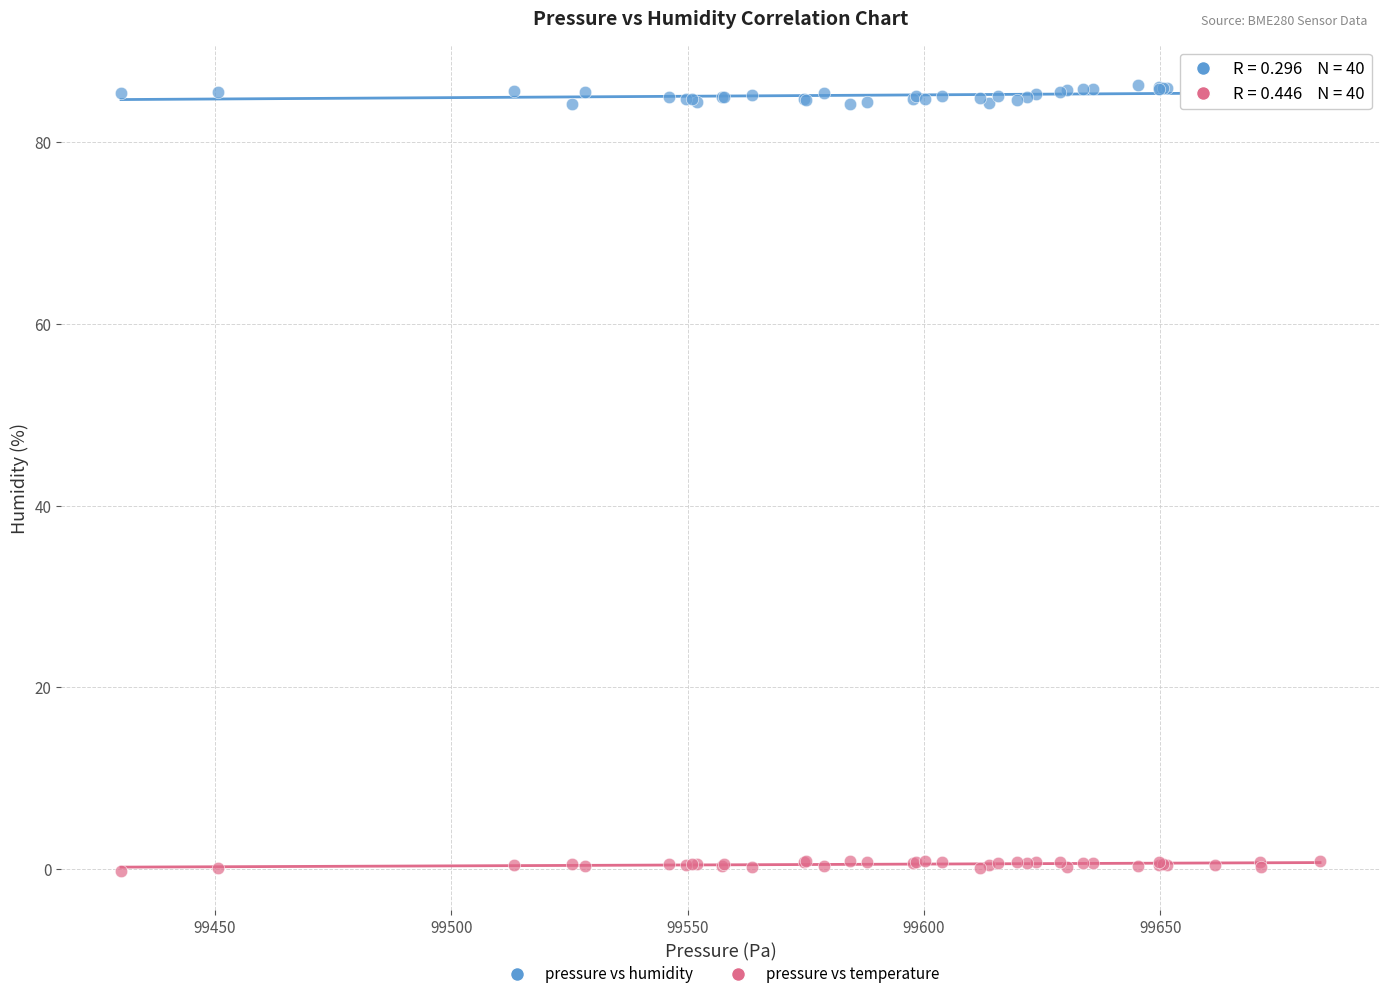

Which series contains the highest Y value?

pressure vs humidity